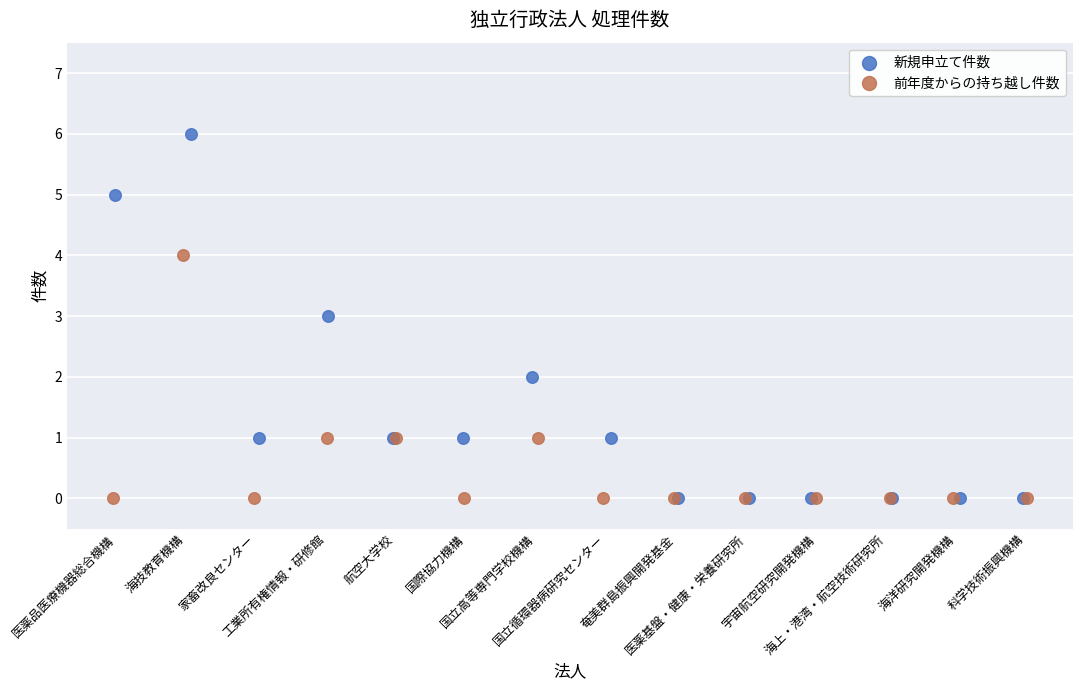

Which series reaches the maximum Y coordinate?

新規申立て件数